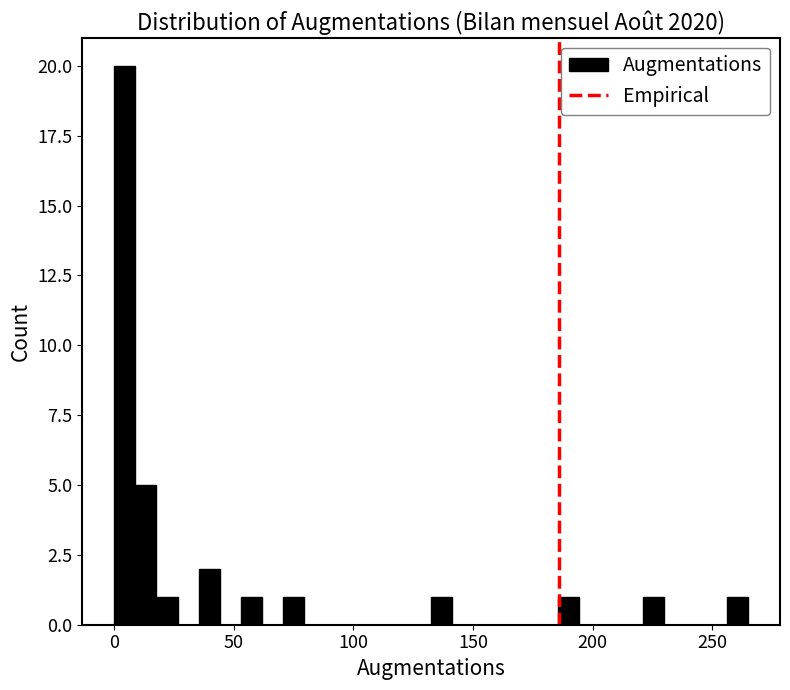

Read against the x-axis, roughly where is the centre of the tallest bar?

5